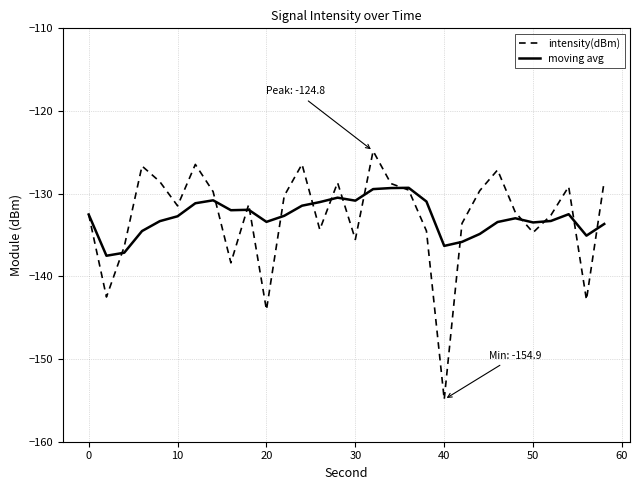

What is the minimum value shown in the chart?

-154.9